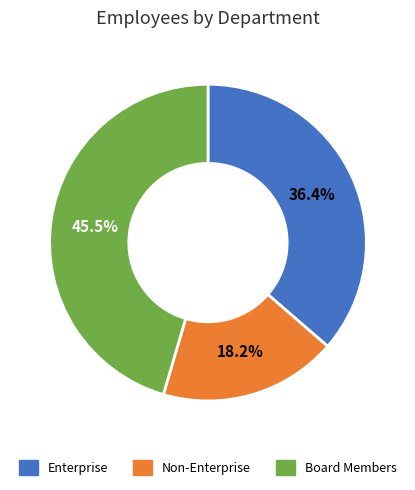

To the nearest percent, what percentage of the pie is Enterprise?

36%